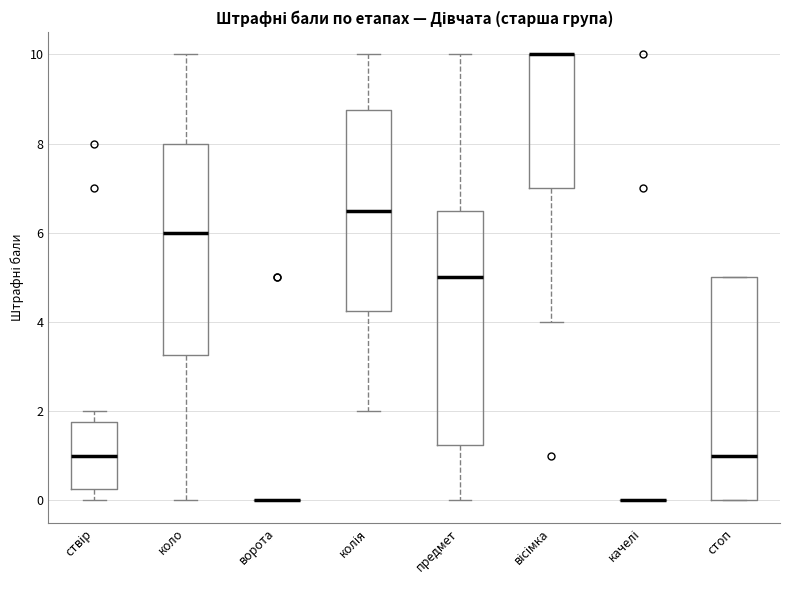

Which box is the tallest, from its lower edge to its upper edge?

предмет